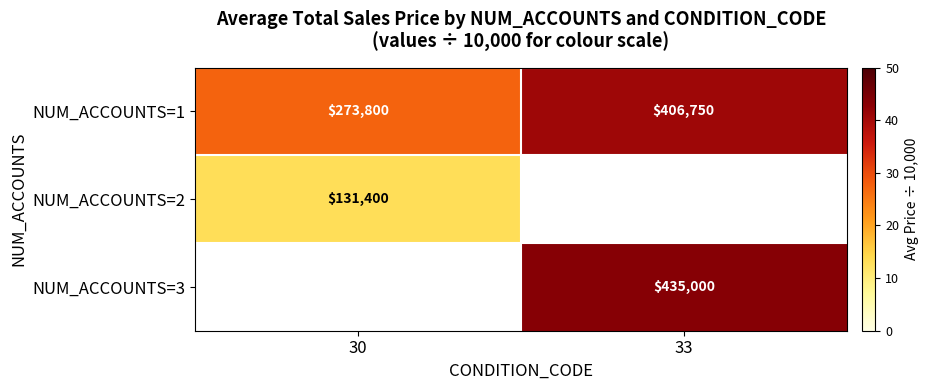

Count the number of categories in the chart.

2